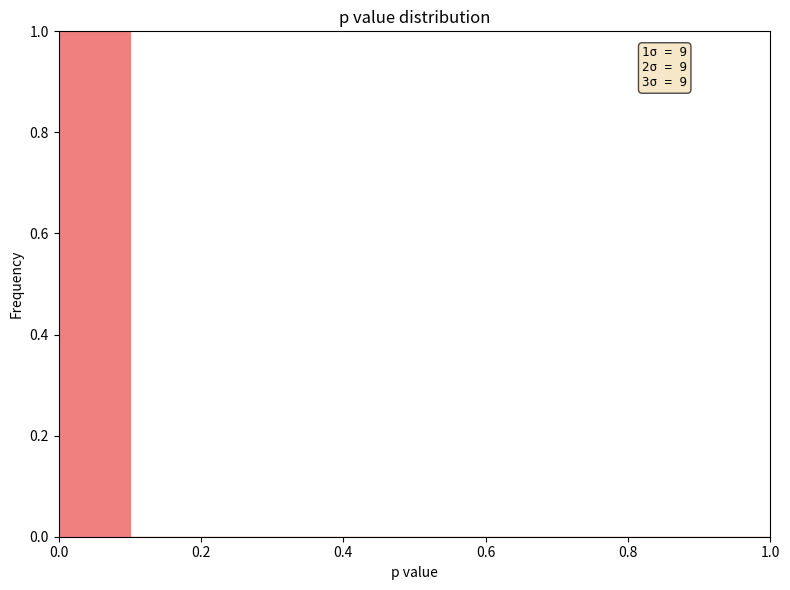

Over which range of the x-axis is the bar tallest?

0.0 to 0.1